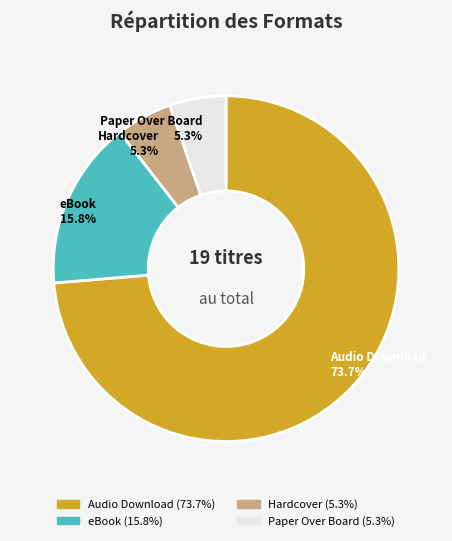

True or false: Hardcover accounts for 5% of the total.

True